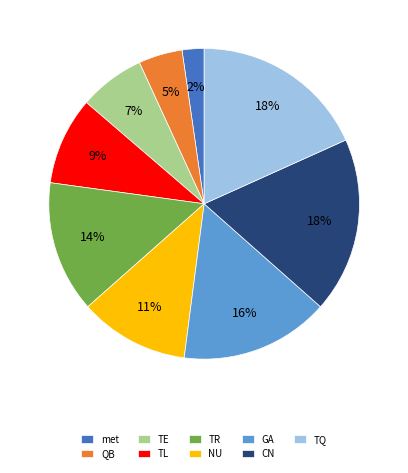

How many segments does this pie chart have?

9